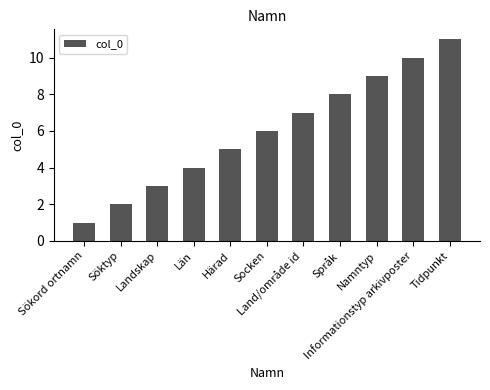

Which label corresponds to the smallest value in the chart?

Sökord ortnamn